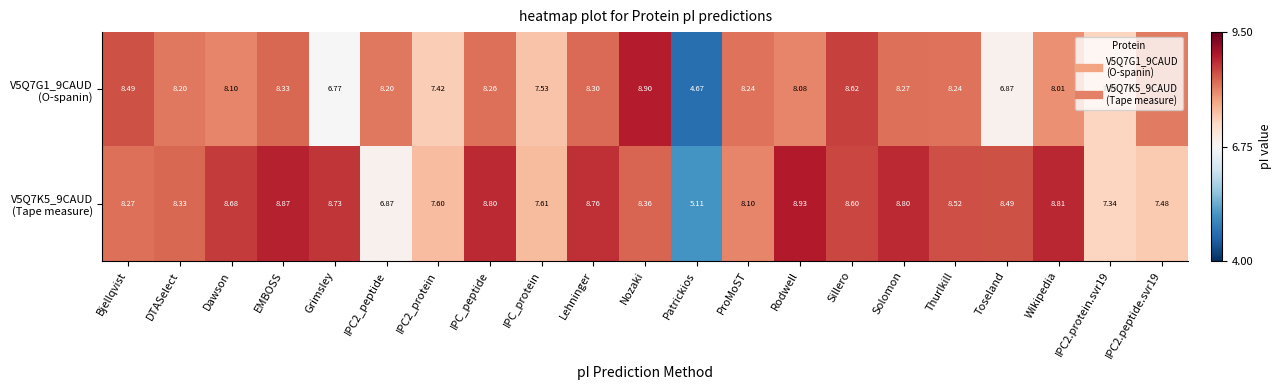

At which category does the chart reach its minimum across all series?

Patrickios